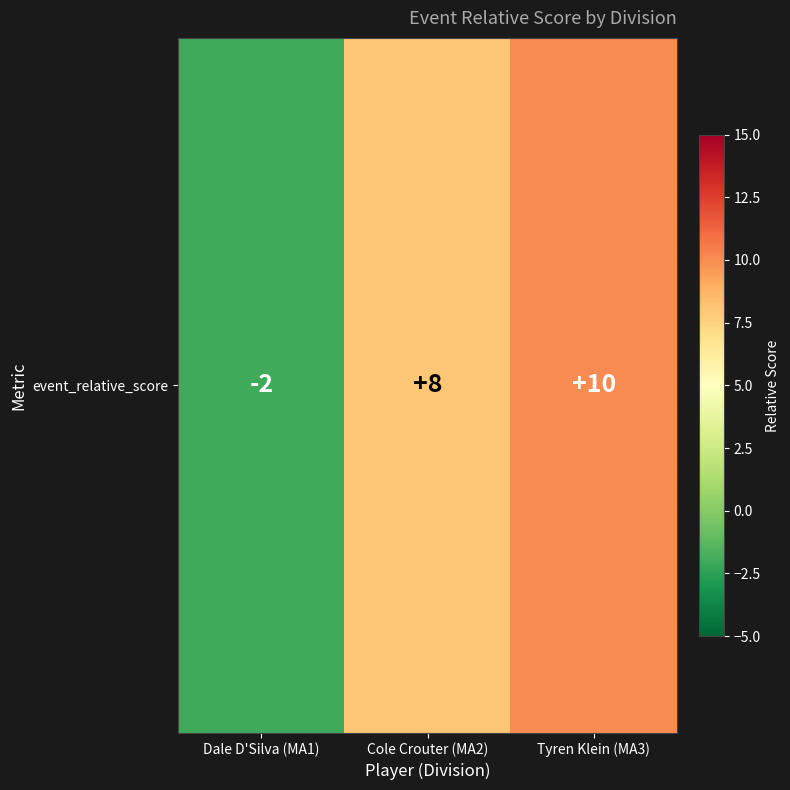

What is the sum of the values at Cole Crouter (MA2) and Dale D'Silva (MA1)?

6